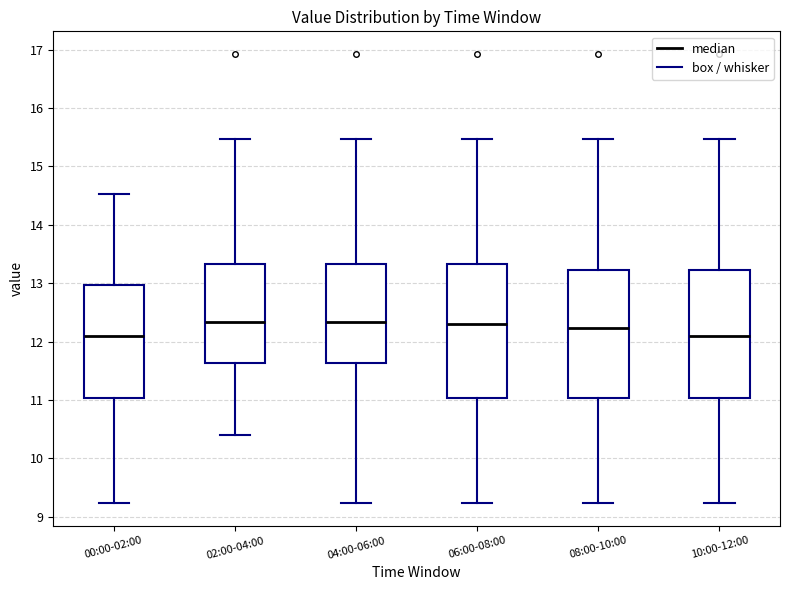

Where is the lower edge of the box for 08:00-10:00 on the y-axis? The values are not printed on the chart, so give them approximately, as read against the axis.

11.0